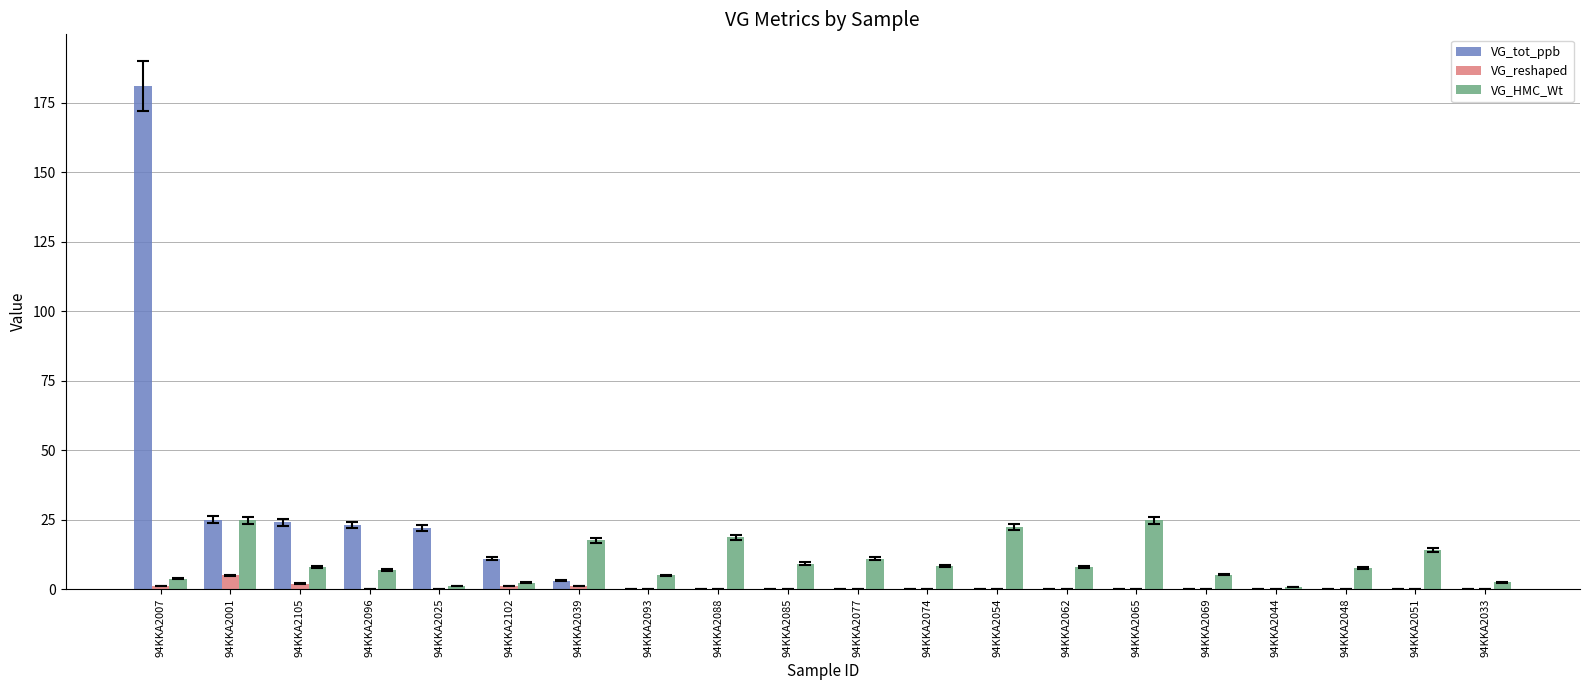

What is the sum of the VG_HMC_Wt values at 94KKA2001 and 94KKA2077?

35.7